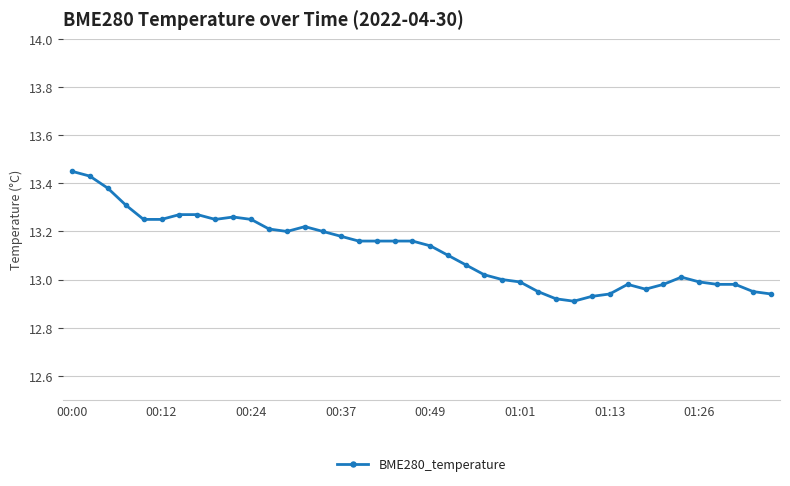

What is the difference between the second highest and minimum values?

0.5